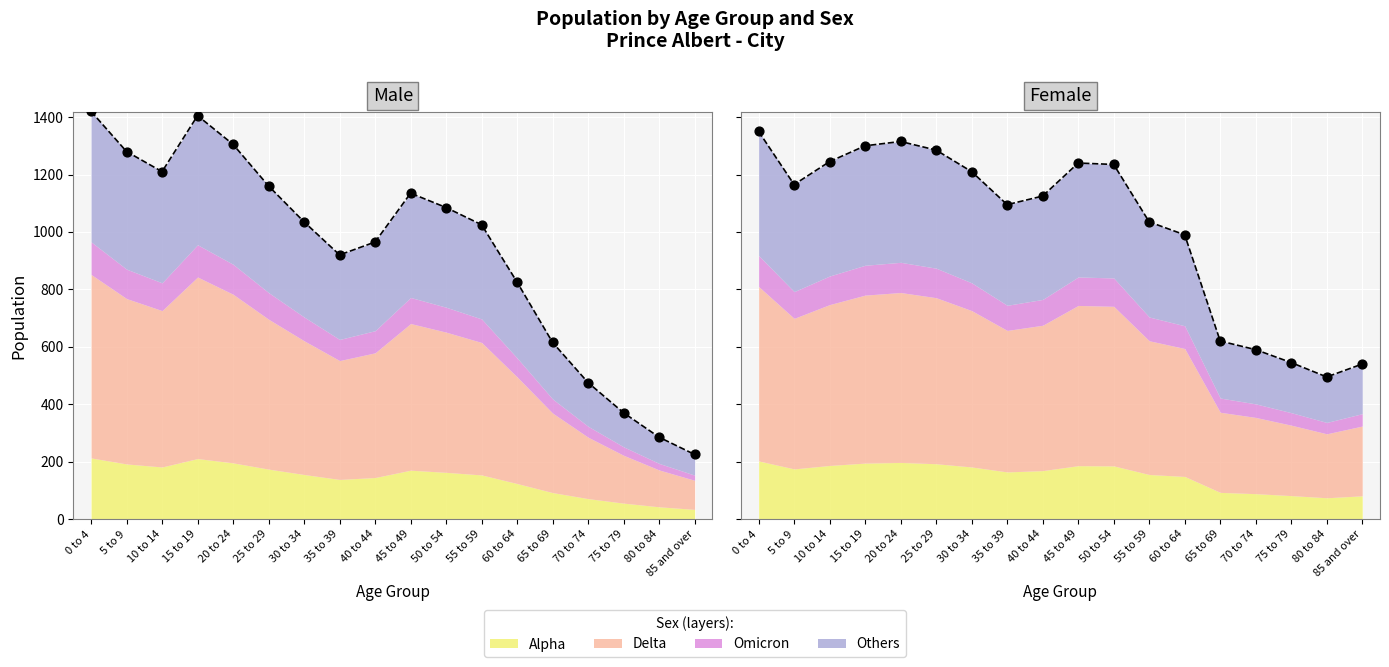

At which category is the sum across all series the highest?

0 to 4